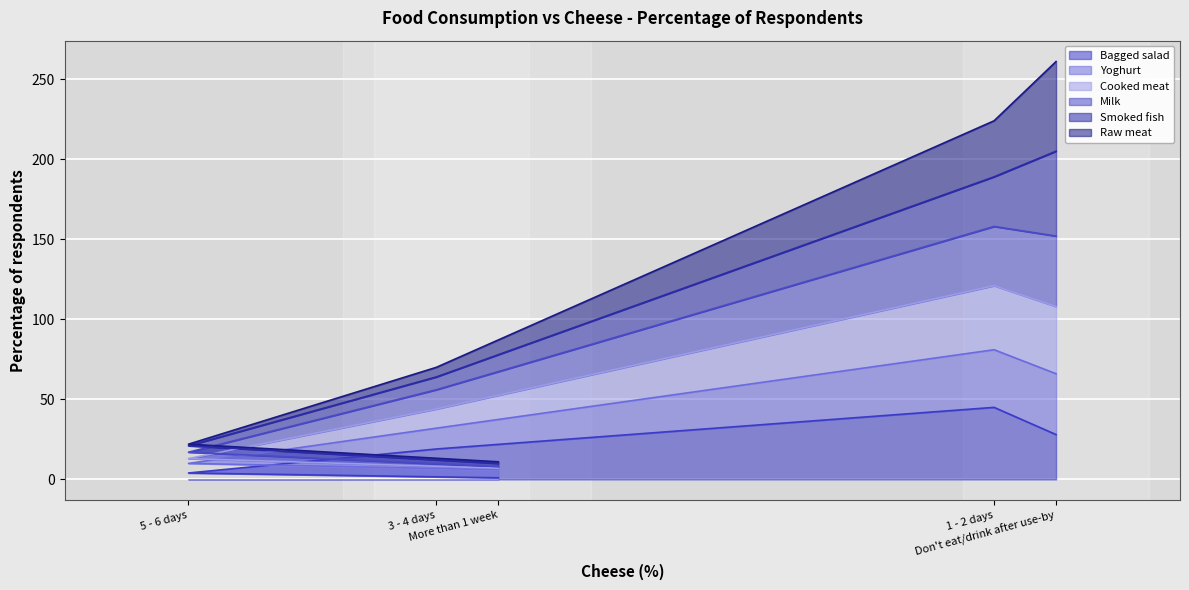

Rank the categories by Cooked meat value from lowest to highest.

More than 1 week, 5 - 6 days, 3 - 4 days, Don't eat/drink after use-by, 1 - 2 days